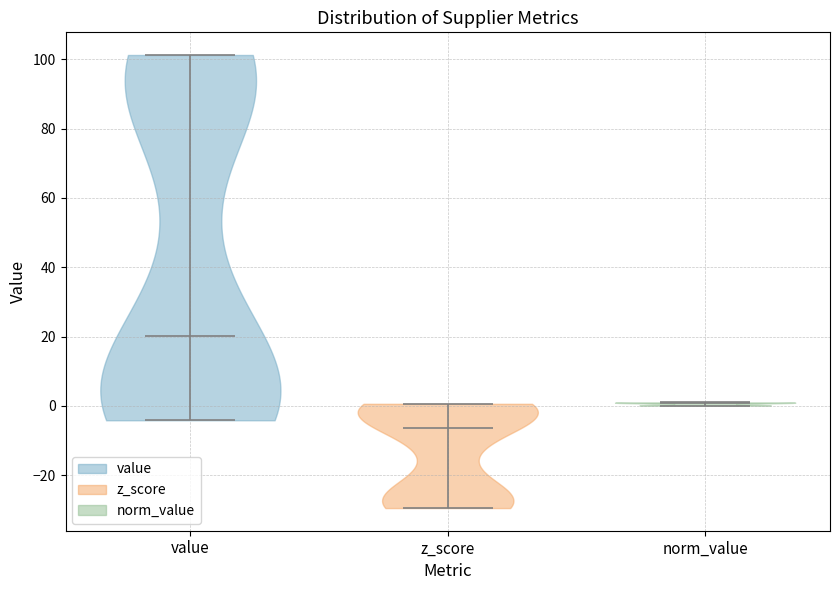

Reading left to right, read every violin against the y-axis: where its median line is, and the lowest and highest points it reaches. The values are not printed on the chart, so give them approximately, as read against the axis.

value: median line 20, lowest point -4, highest point 102
z_score: median line -6, lowest point -30, highest point 0
norm_value: median line 0, lowest point 0, highest point 2